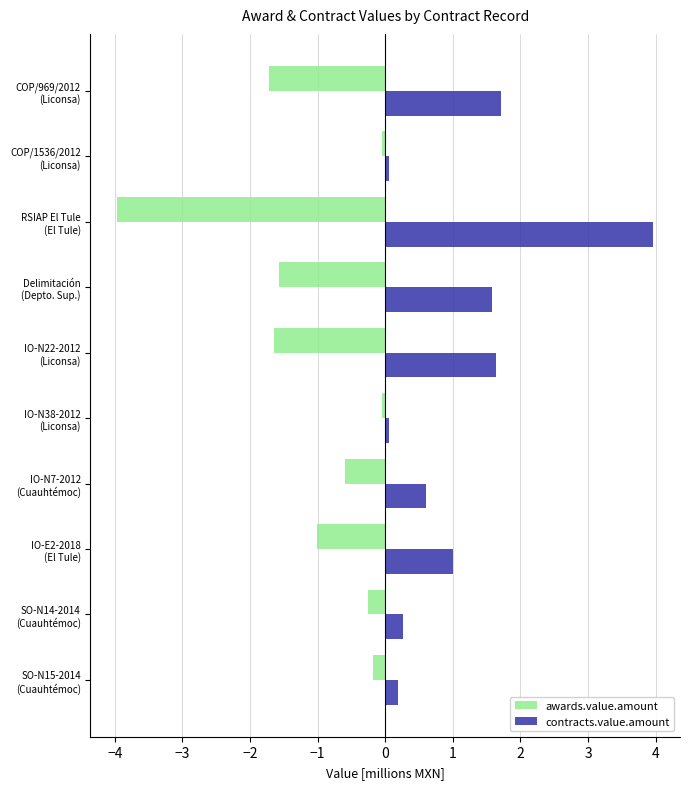

List the series in order of their overall mean, lowest first.

awards.value.amount, contracts.value.amount